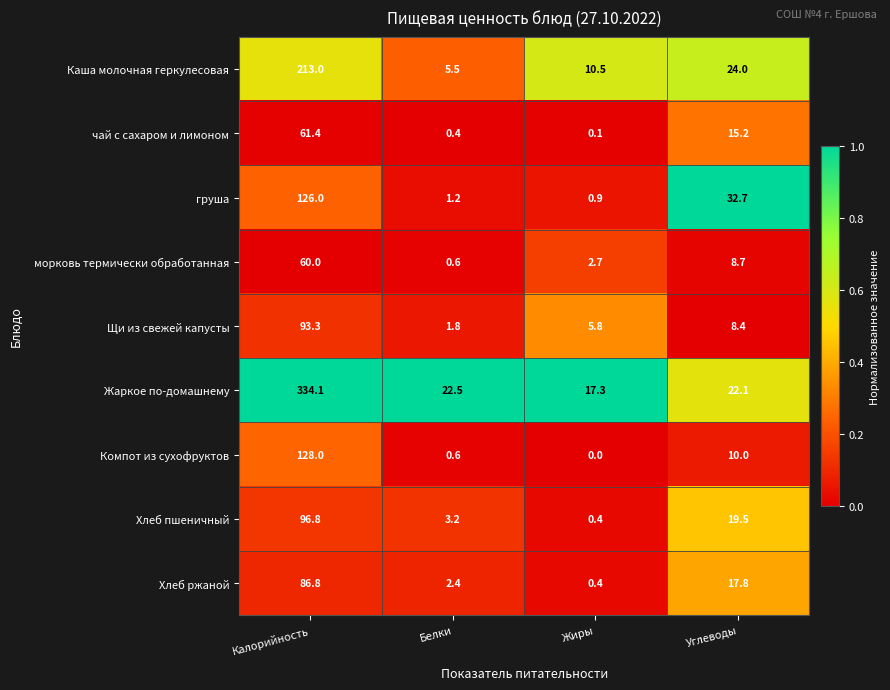

What is the difference between the Компот из сухофруктов values at Калорийность and Белки?

127.4